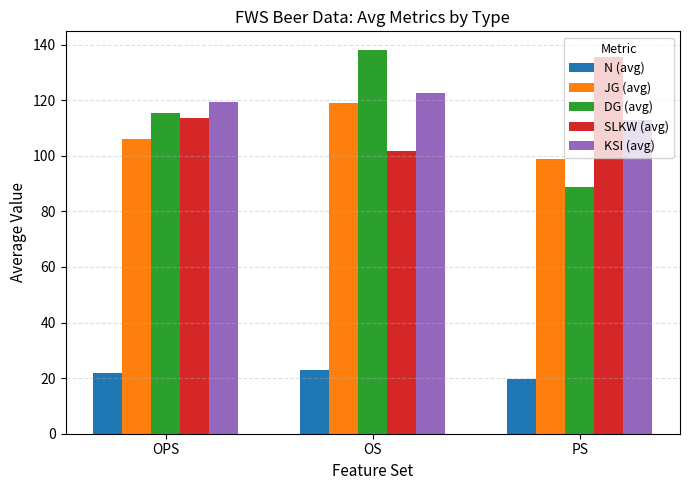

Is the value of N (avg) at PS greater than the value of SLKW (avg) at OPS?

No